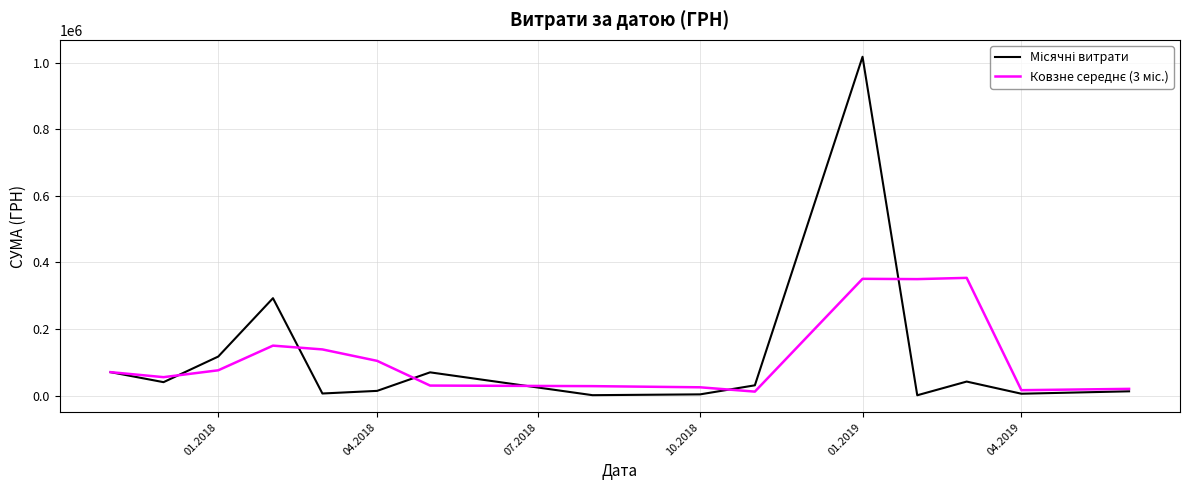

Count the number of data series in this chart.

2